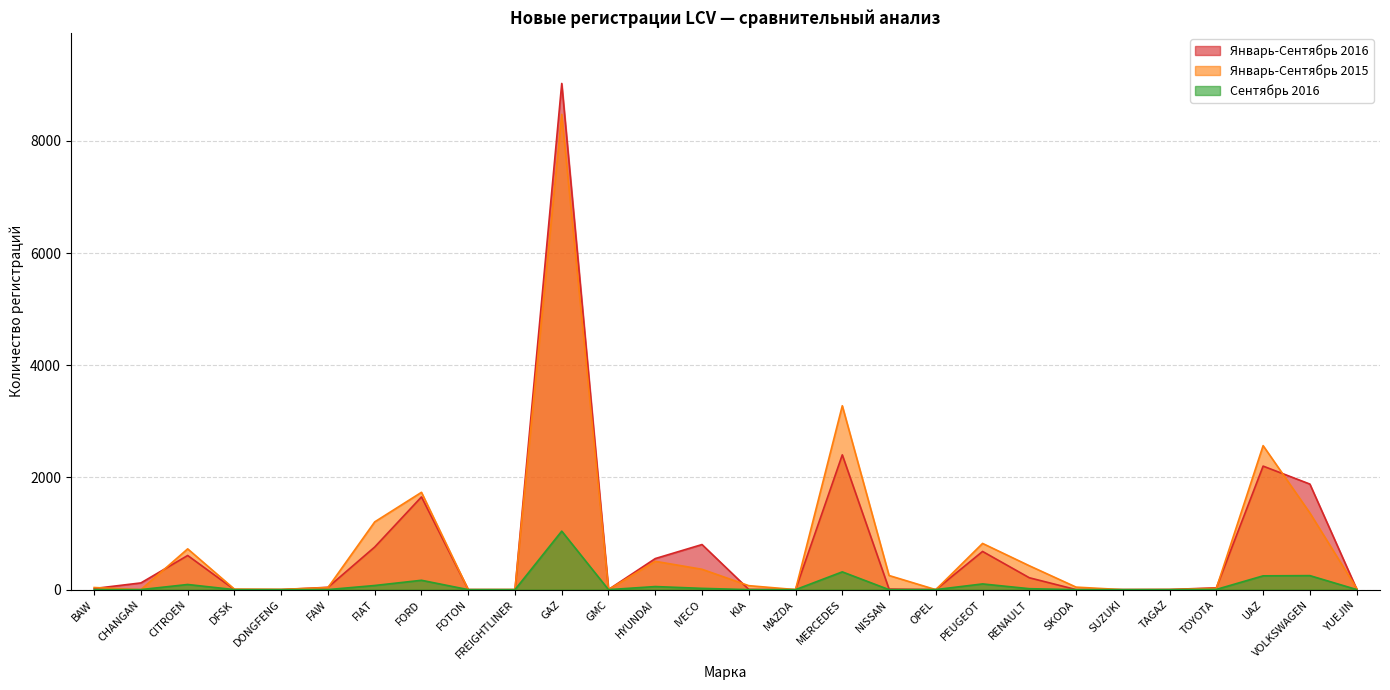

Reading left to right, list all the values displayed in this chart.

Январь-Сентябрь 2016: BAW=20	CHANGAN=120	CITROEN=609	DFSK=1	DONGFENG=0	FAW=42	FIAT=760	FORD=1653	FOTON=1	FREIGHTLINER=0	GAZ=9023	GMC=2	HYUNDAI=554	IVECO=804	KIA=4	MAZDA=0	MERCEDES=2403	NISSAN=10	OPEL=1	PEUGEOT=681	RENAULT=212	SKODA=1	SUZUKI=1	TAGAZ=2	TOYOTA=33	UAZ=2202	VOLKSWAGEN=1882	YUEJIN=13
Январь-Сентябрь 2015: BAW=38	CHANGAN=0	CITROEN=727	DFSK=9	DONGFENG=5	FAW=37	FIAT=1208	FORD=1735	FOTON=0	FREIGHTLINER=1	GAZ=8472	GMC=1	HYUNDAI=505	IVECO=363	KIA=71	MAZDA=1	MERCEDES=3278	NISSAN=252	OPEL=0	PEUGEOT=824	RENAULT=426	SKODA=45	SUZUKI=0	TAGAZ=2	TOYOTA=24	UAZ=2567	VOLKSWAGEN=1367	YUEJIN=23
Сентябрь 2016: BAW=1	CHANGAN=1	CITROEN=92	DFSK=0	DONGFENG=0	FAW=1	FIAT=74	FORD=167	FOTON=0	FREIGHTLINER=0	GAZ=1043	GMC=0	HYUNDAI=55	IVECO=23	KIA=0	MAZDA=0	MERCEDES=317	NISSAN=0	OPEL=1	PEUGEOT=102	RENAULT=17	SKODA=0	SUZUKI=0	TAGAZ=0	TOYOTA=4	UAZ=246	VOLKSWAGEN=250	YUEJIN=2